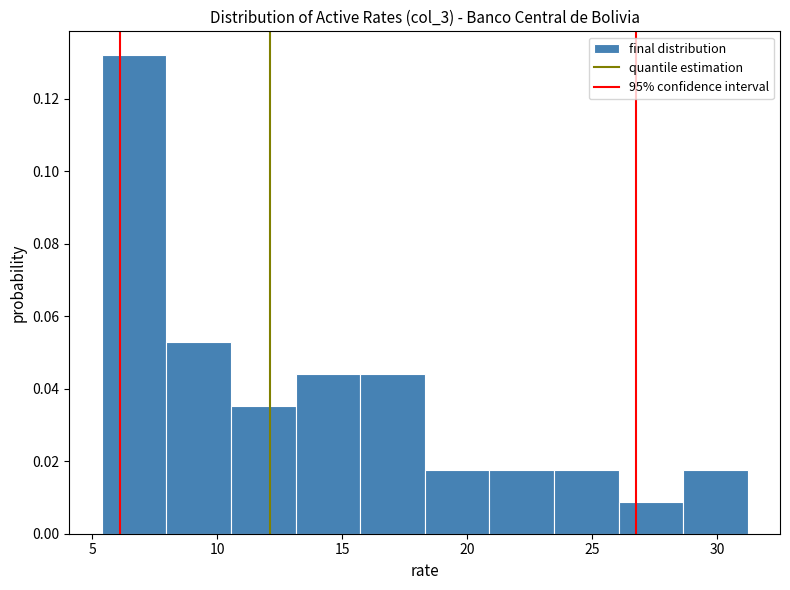

Which range on the x-axis has the tallest bar?

5.5 to 8.0